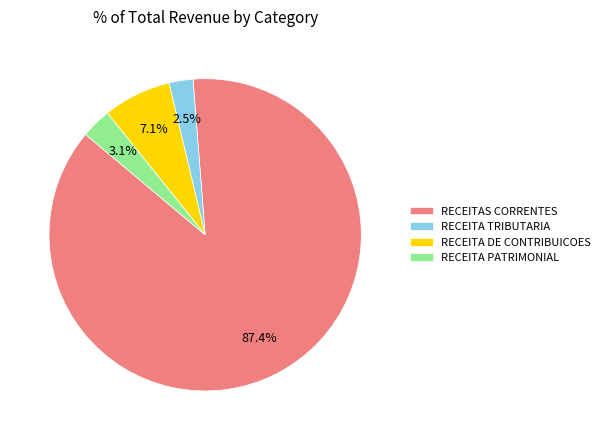

Is it true that RECEITA DE CONTRIBUICOES is 1% of the pie?

False